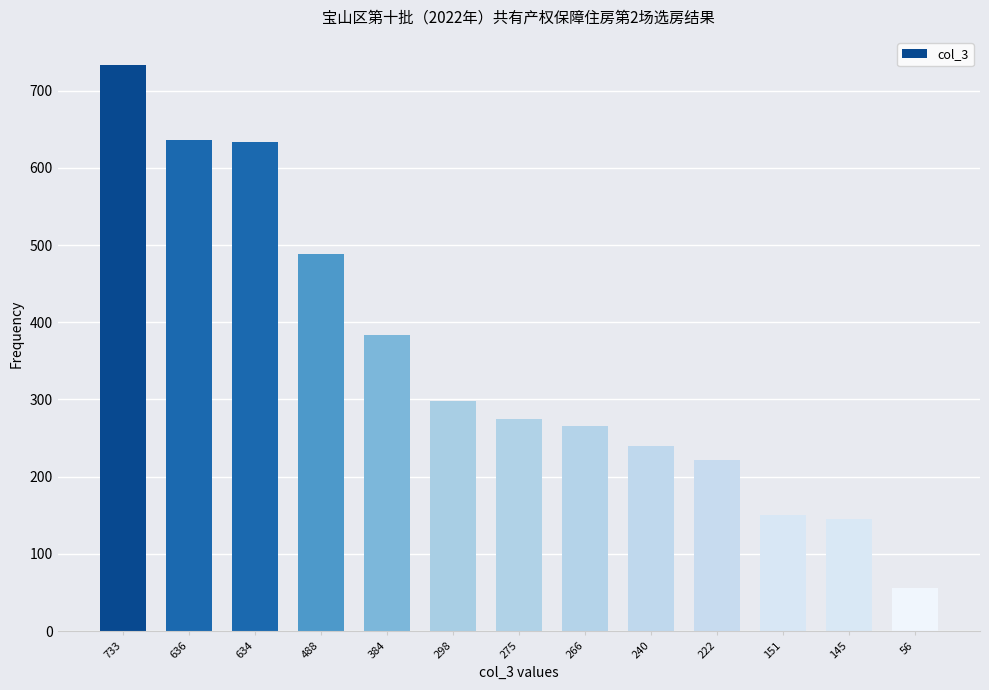

Count the number of categories in the chart.

13